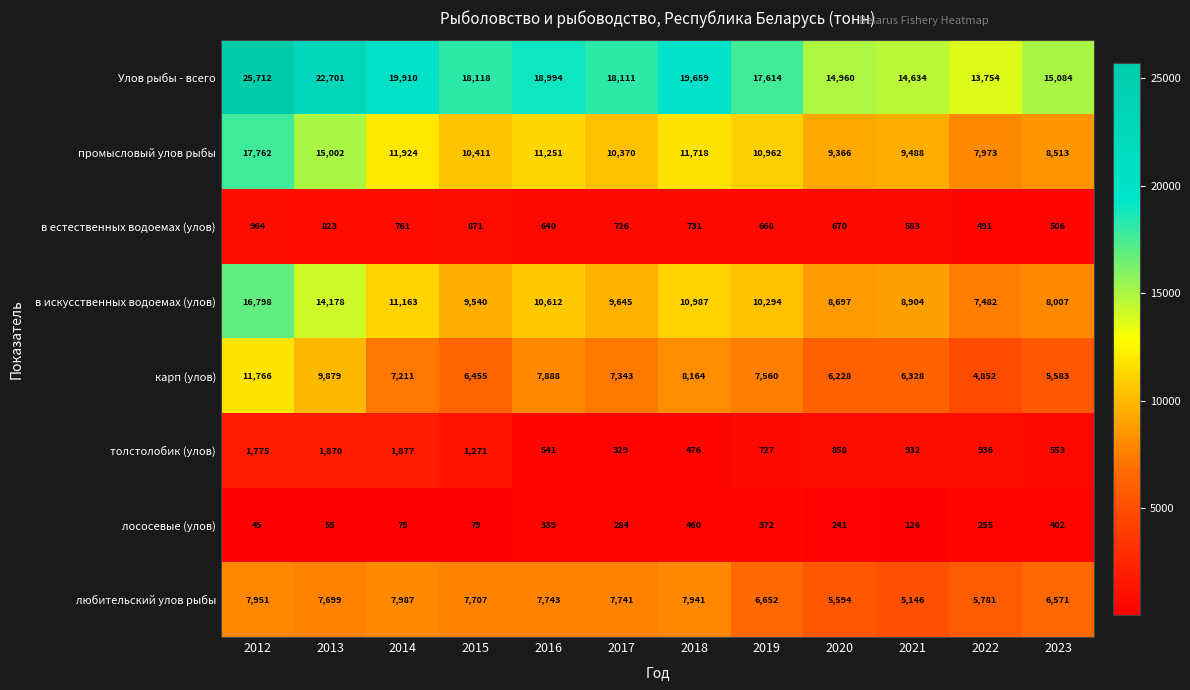

What is the difference between the highest and lowest values at 2012?

25667